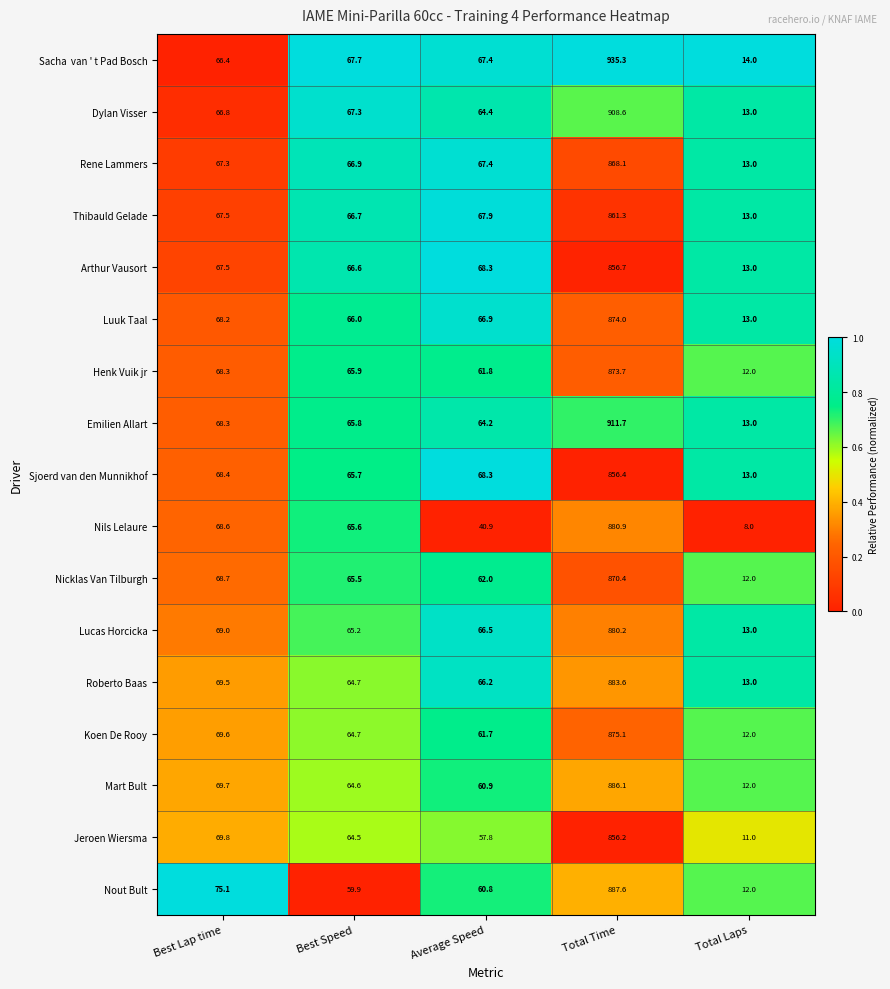

Where is Mart Bult nearest to the value 449?

Best Lap time